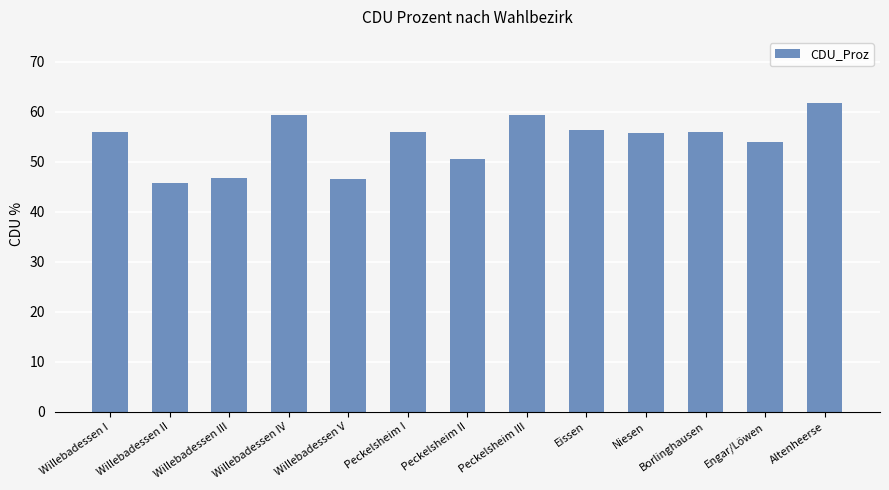

What is the maximum value shown in the chart?

61.8